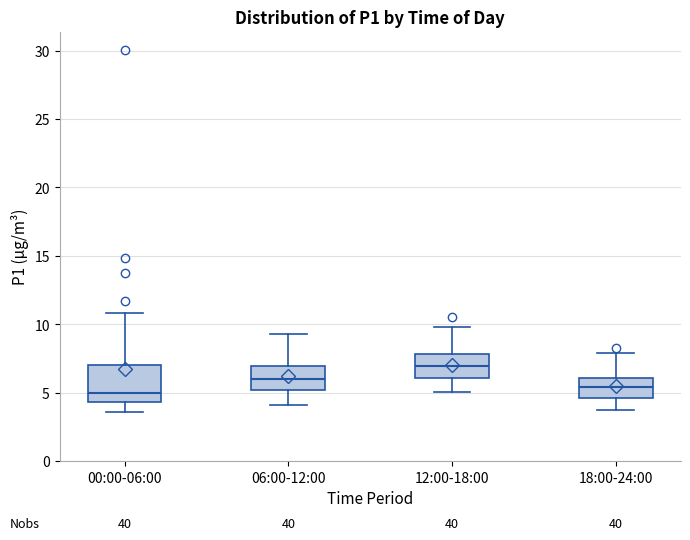

Which box's median line is the highest?

12:00-18:00